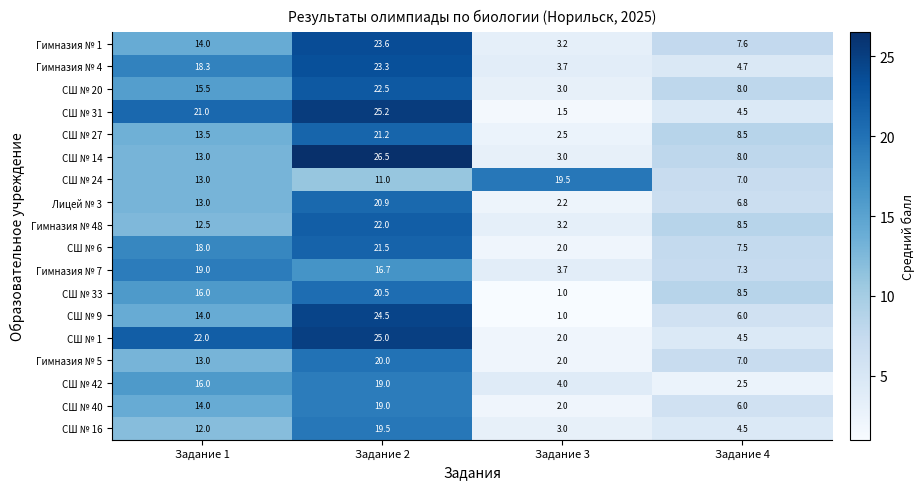

The Гимназия № 5 series shows 33.1 at Задание 2. True or false?

False